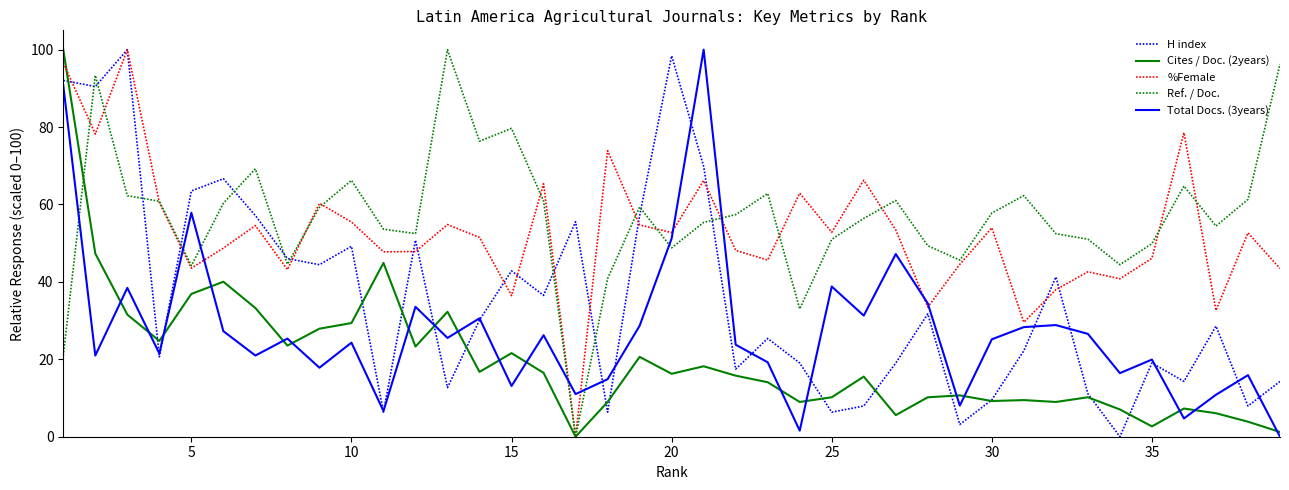

In Ref. / Doc., how many points are lower than both neighbors (excluding endpoints)?

10